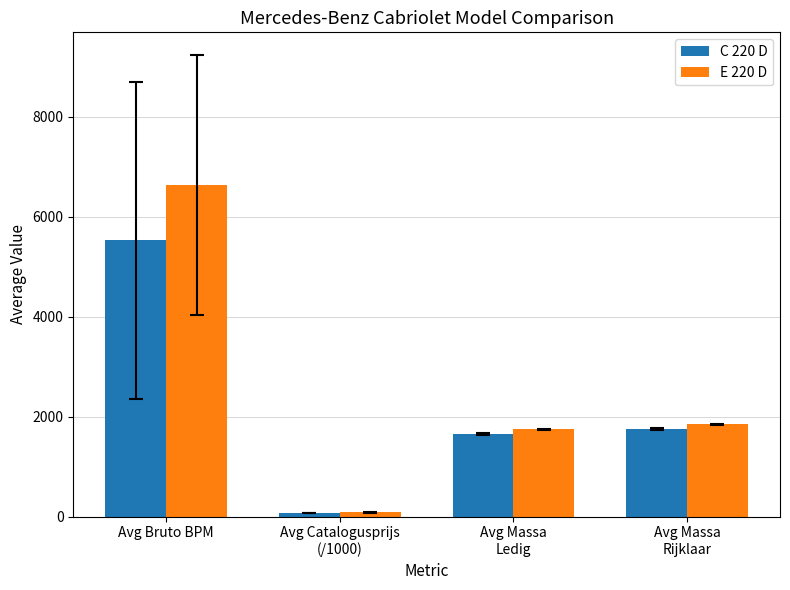

What is the average value of the E 220 D series?

2576.1